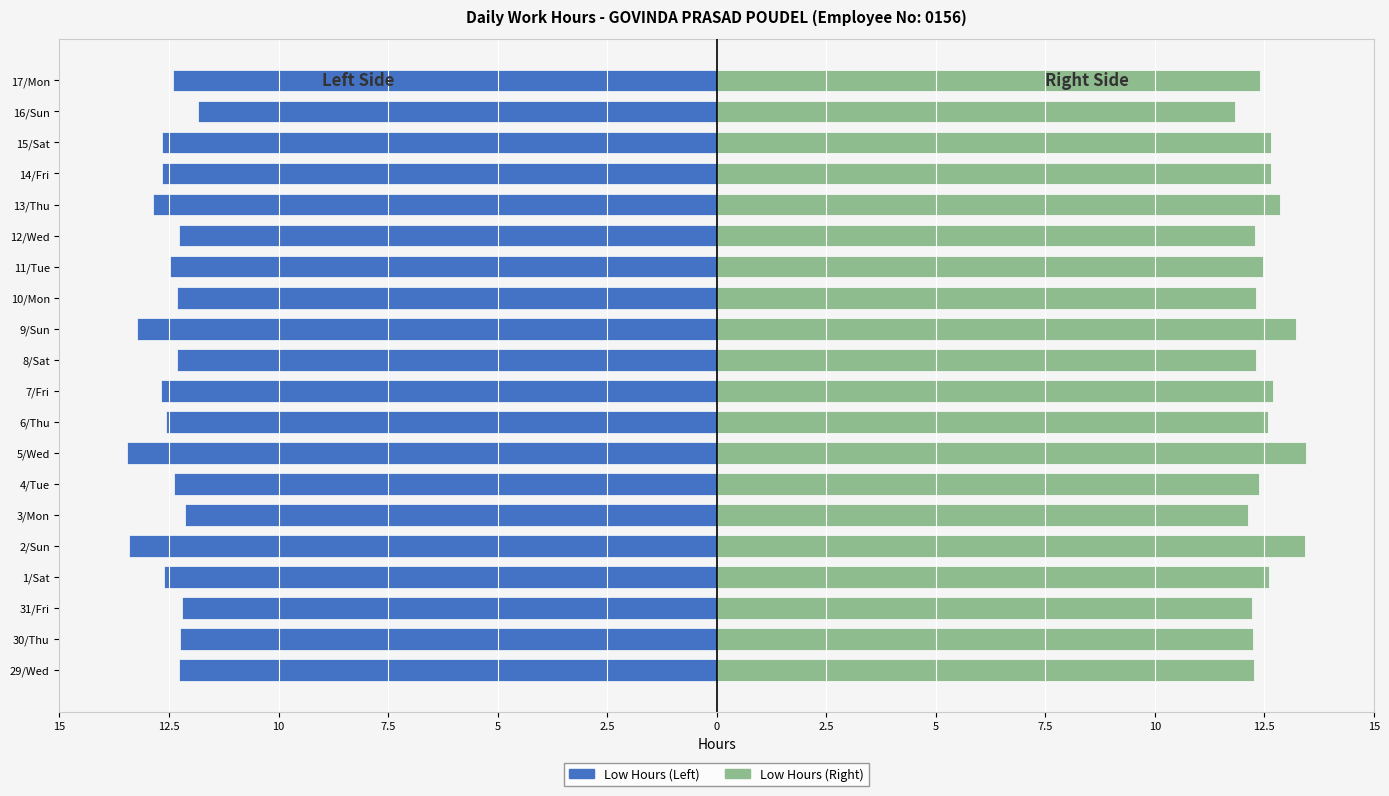

Which series has the largest range (max minus min)?

Low Hours (Left)